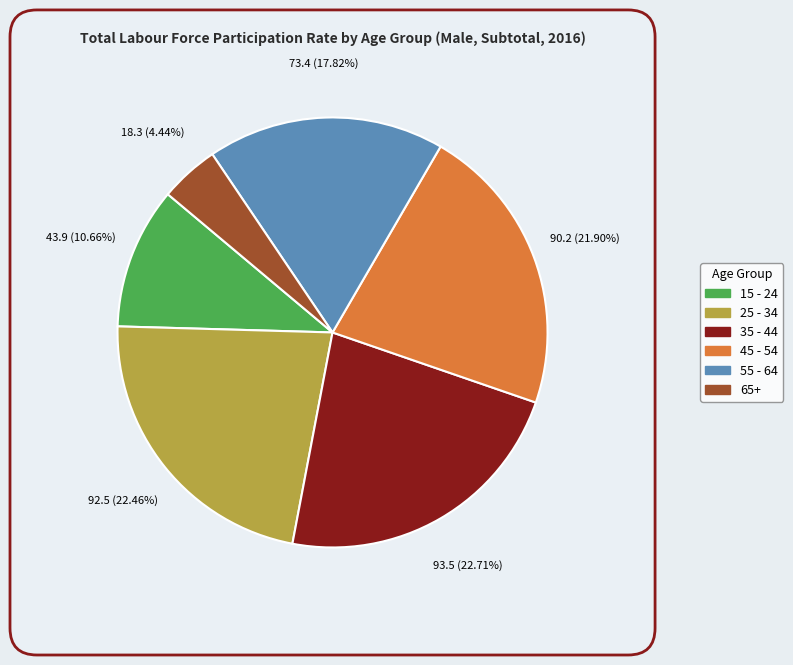

Is the sum of 35 - 44 and 45 - 54 greater than half?

No